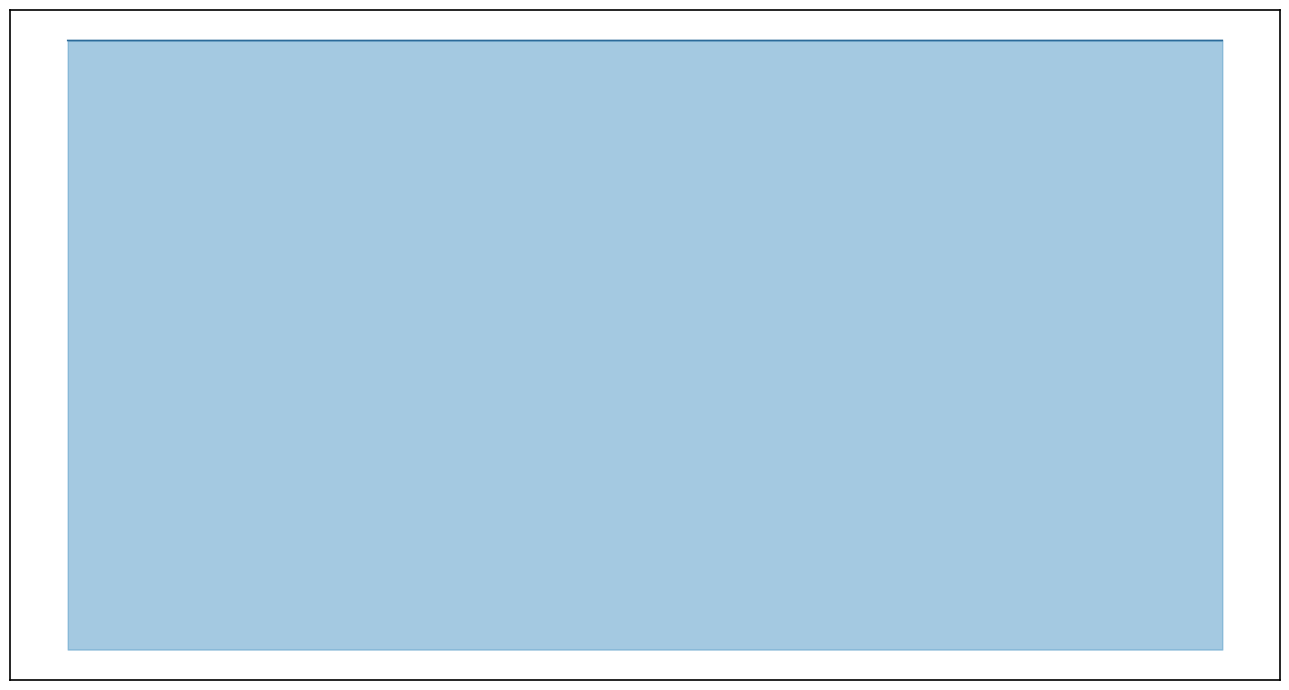

Where does the data first go above 385011?

11